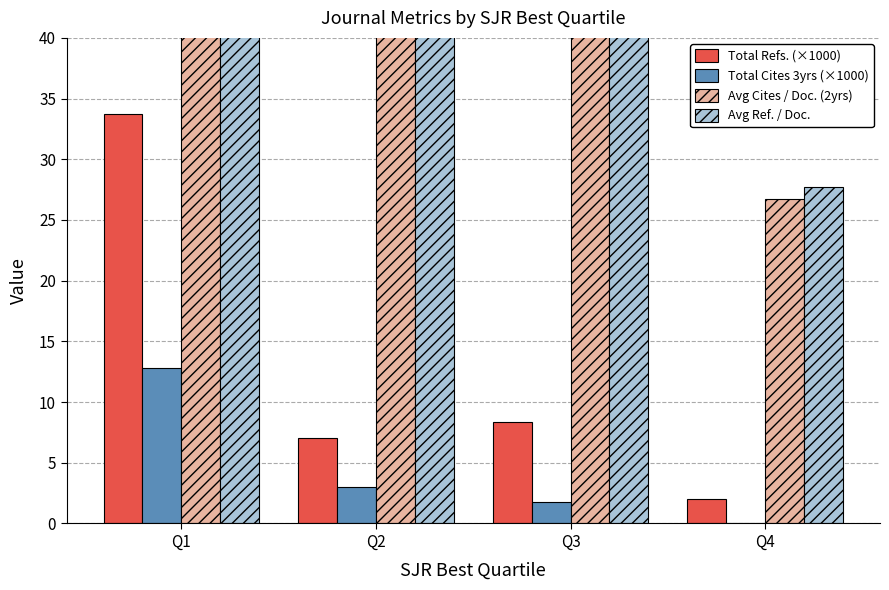

Reading left to right, extract all data points from this chart.

Total Refs. (×1000): 33.7	7.0	8.3	2.0
Total Cites 3yrs (×1000): 12.8	3.0	1.7	0.1
Avg Cites / Doc. (2yrs): 76.0	60.9	43.8	26.7
Avg Ref. / Doc.: 74.8	61.9	44.0	27.7